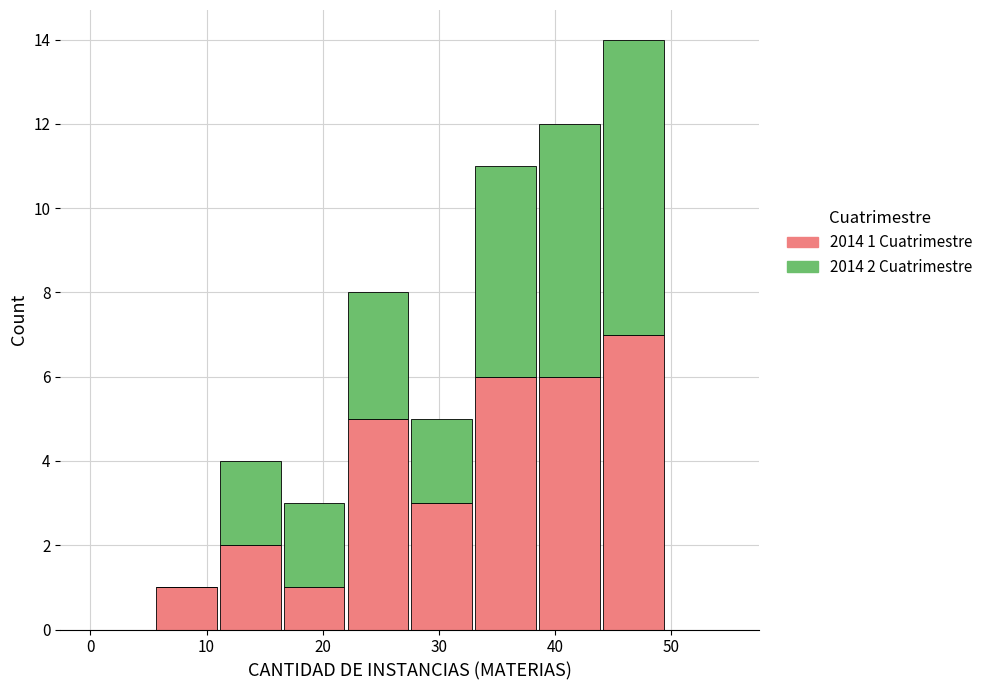

Which range on the x-axis has the tallest stacked bar (by total height)?

44.0 to 49.5